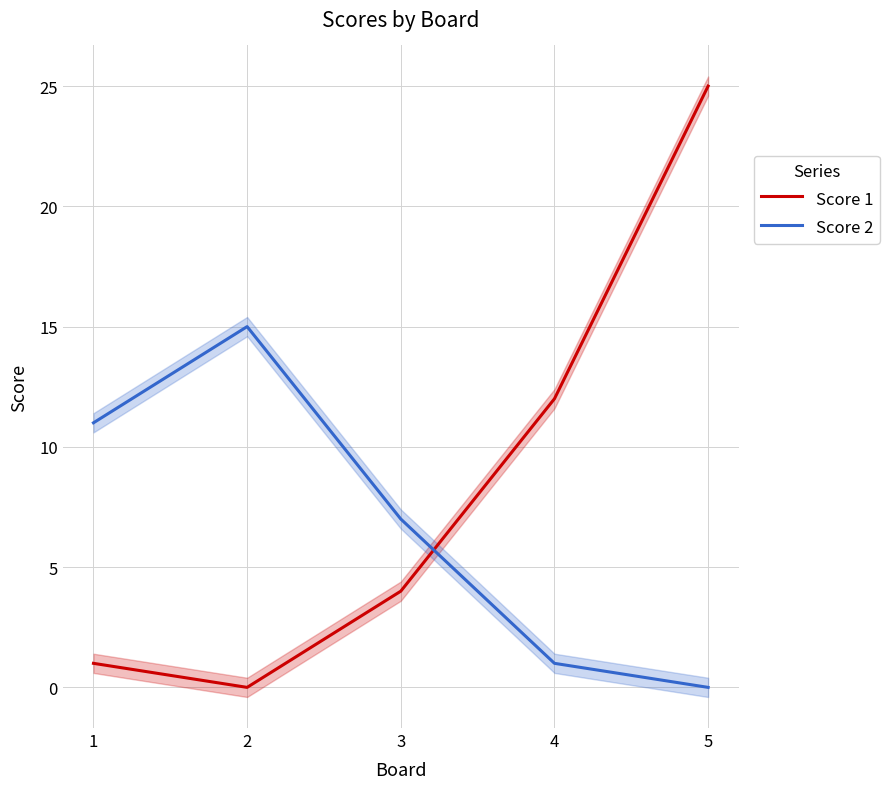

At which label does Score 2 reach its peak?

2